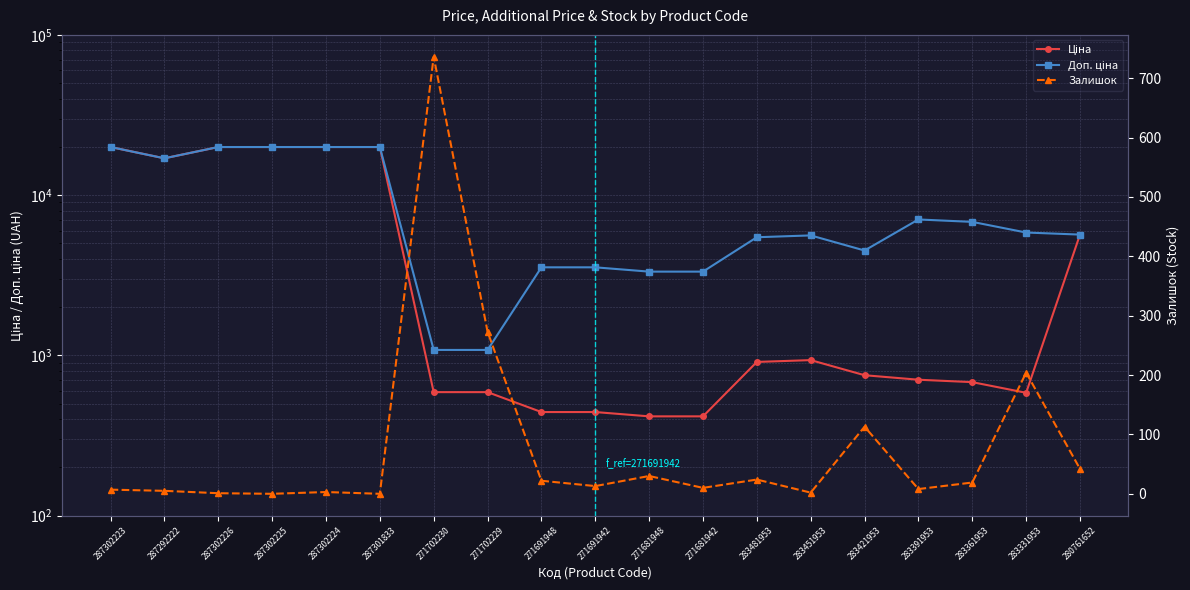

Where is Доп. ціна nearest to the value 10522?

283391953